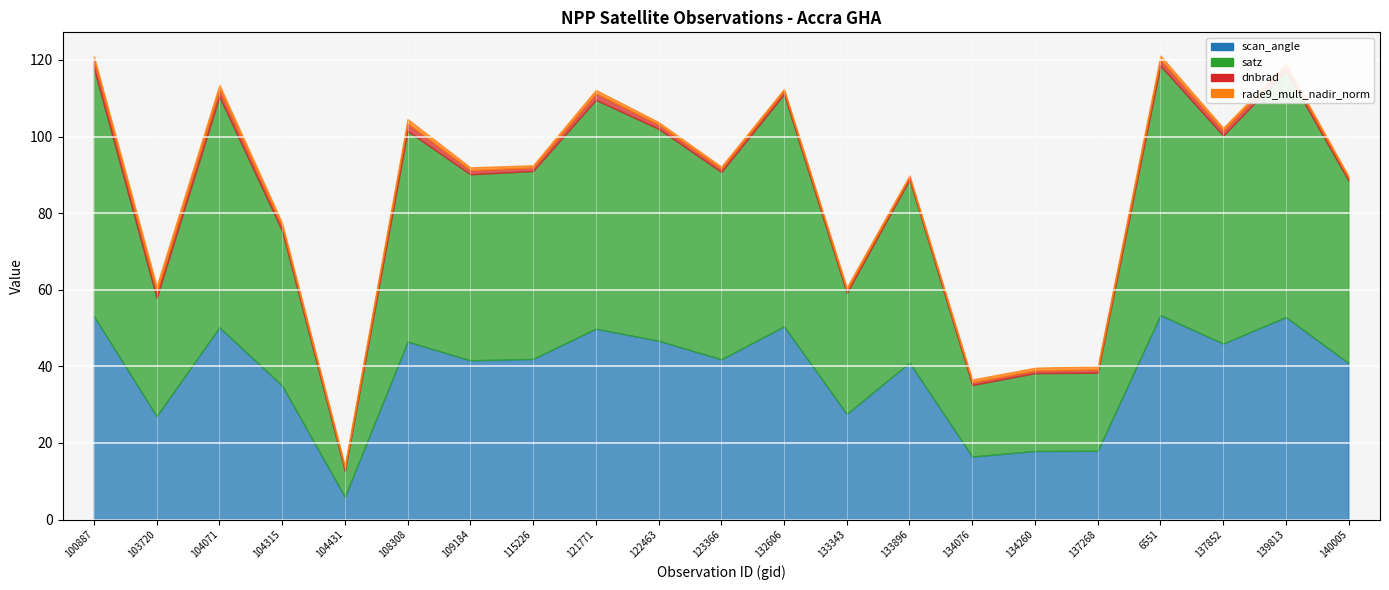

What is the value of the satz point at the 10th from the left?

55.3